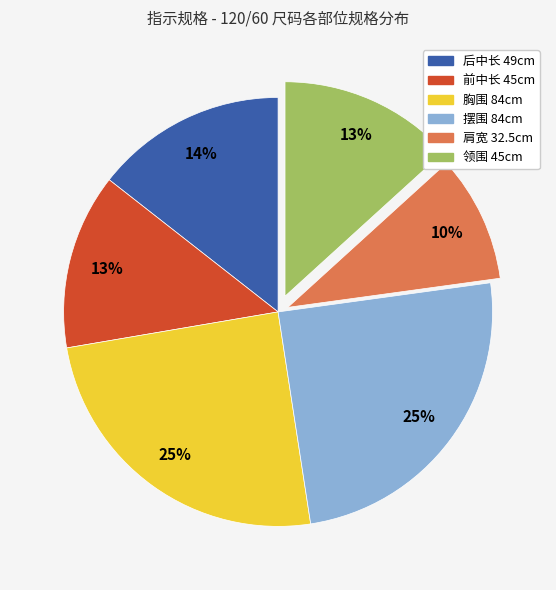

Is there a majority slice in this chart?

No